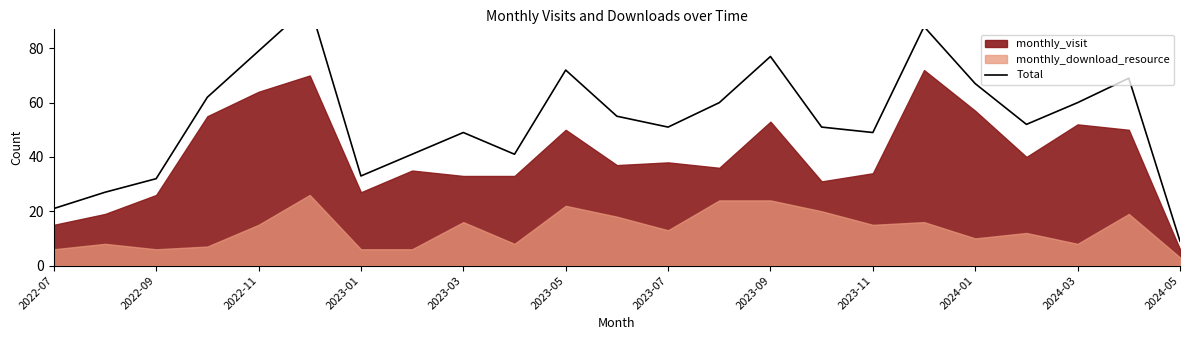

True or false: the data shows 51 at 2023-07.

True